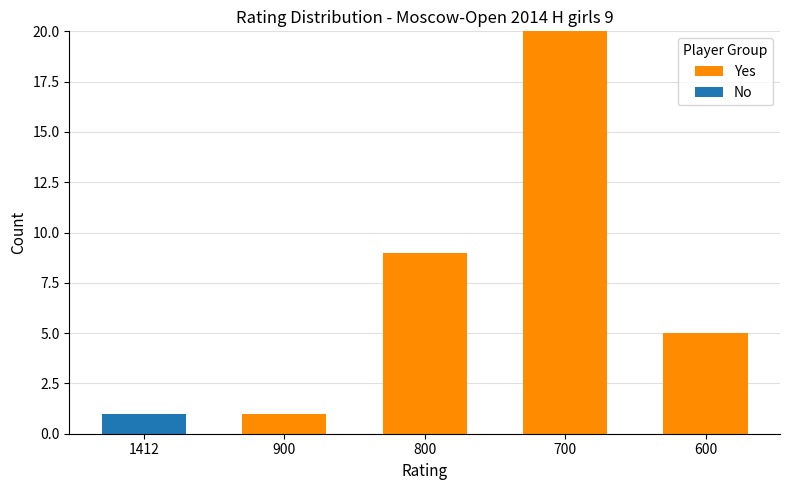

What is the sum of the Yes values at 800 and 700?

29